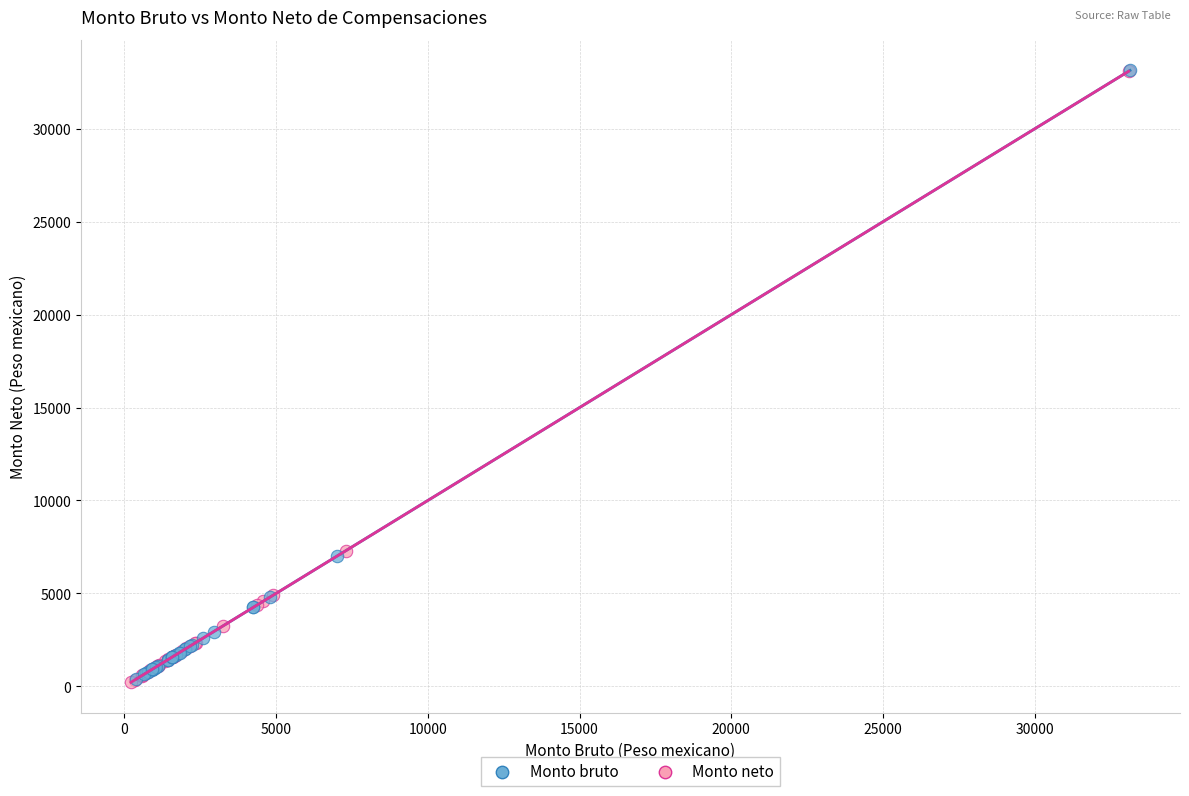

Which series has the largest Y range (max minus min)?

Monto neto